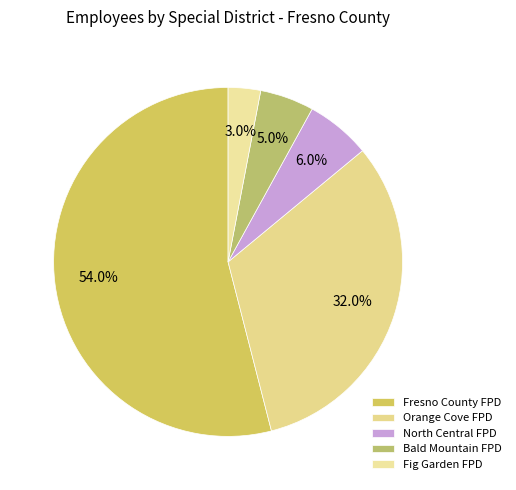

What is the smallest slice in the pie chart?

Fig Garden FPD